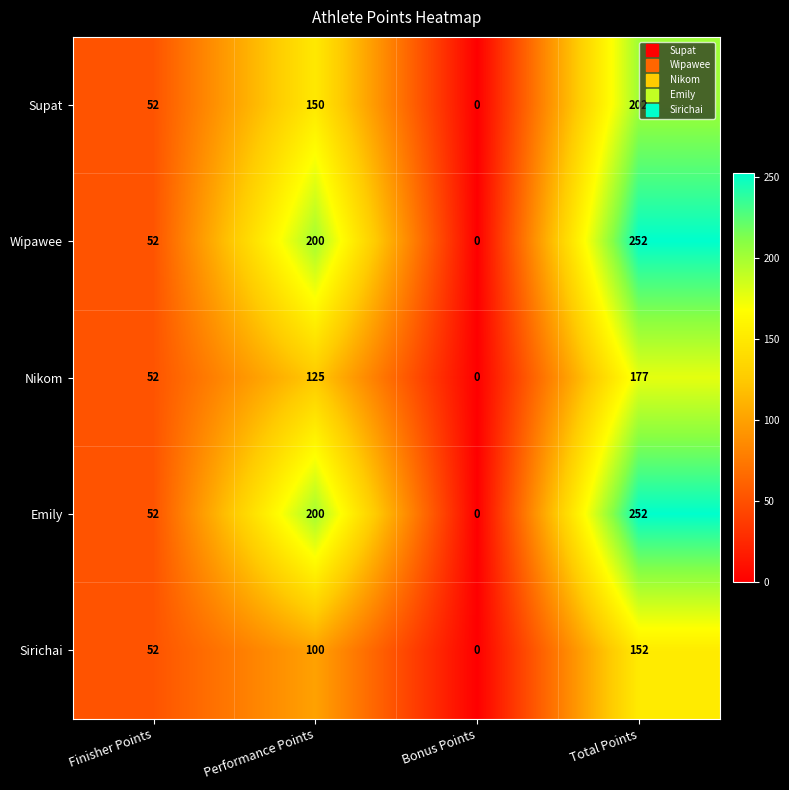

True or false: Sirichai has a value of 0 at Bonus Points.

True